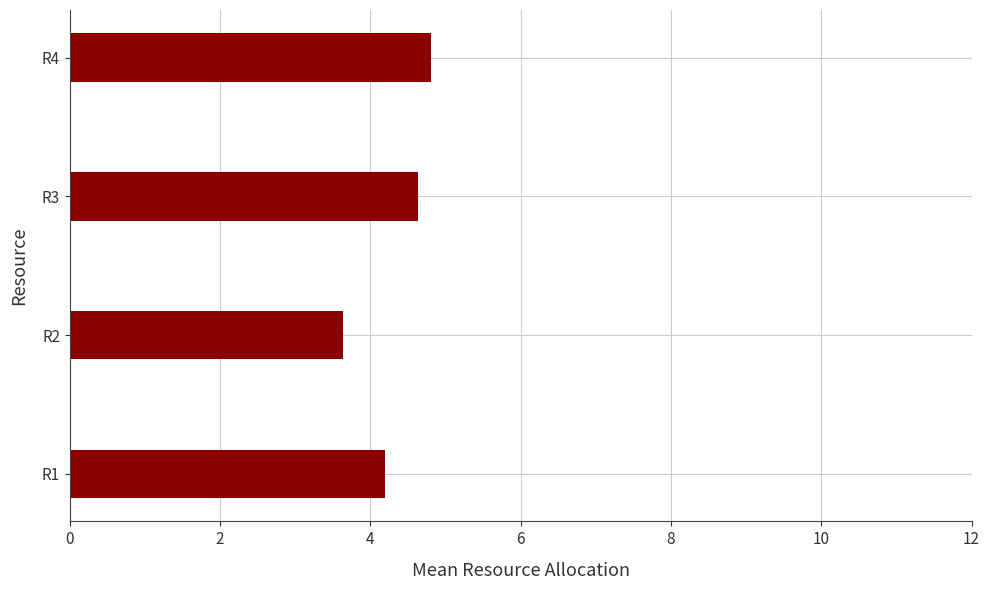

What is the greatest value displayed?

4.8